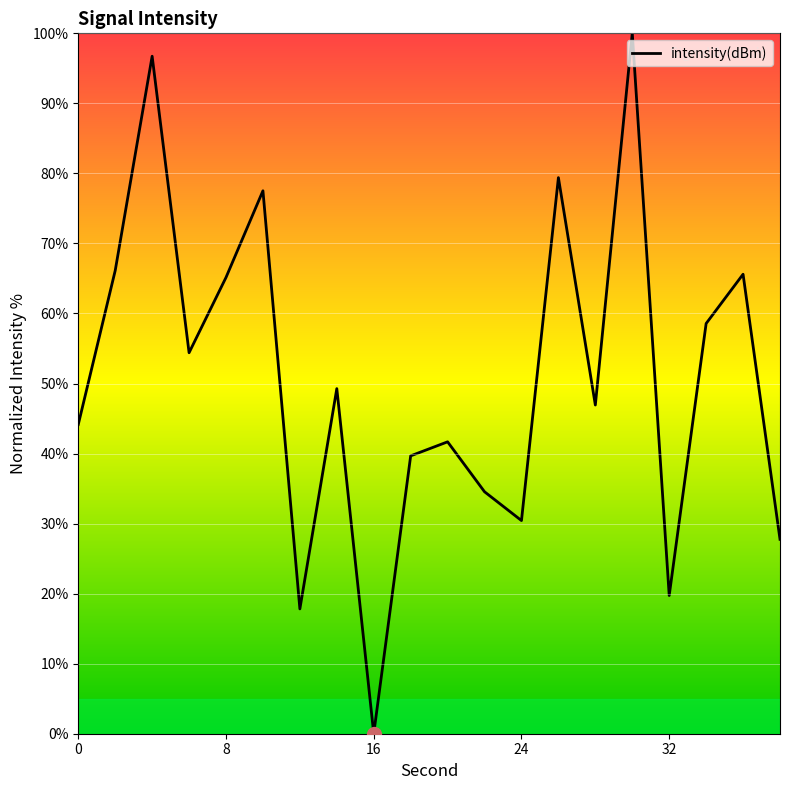

What is the maximum value shown in the chart?

100.0